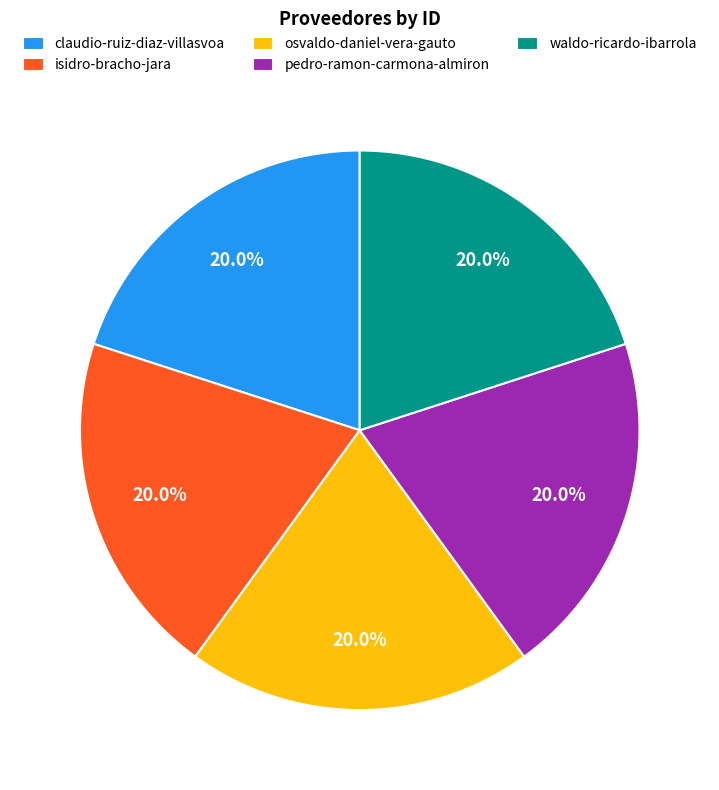

What percentage is NOT represented by isidro-bracho-jara?

80.0%